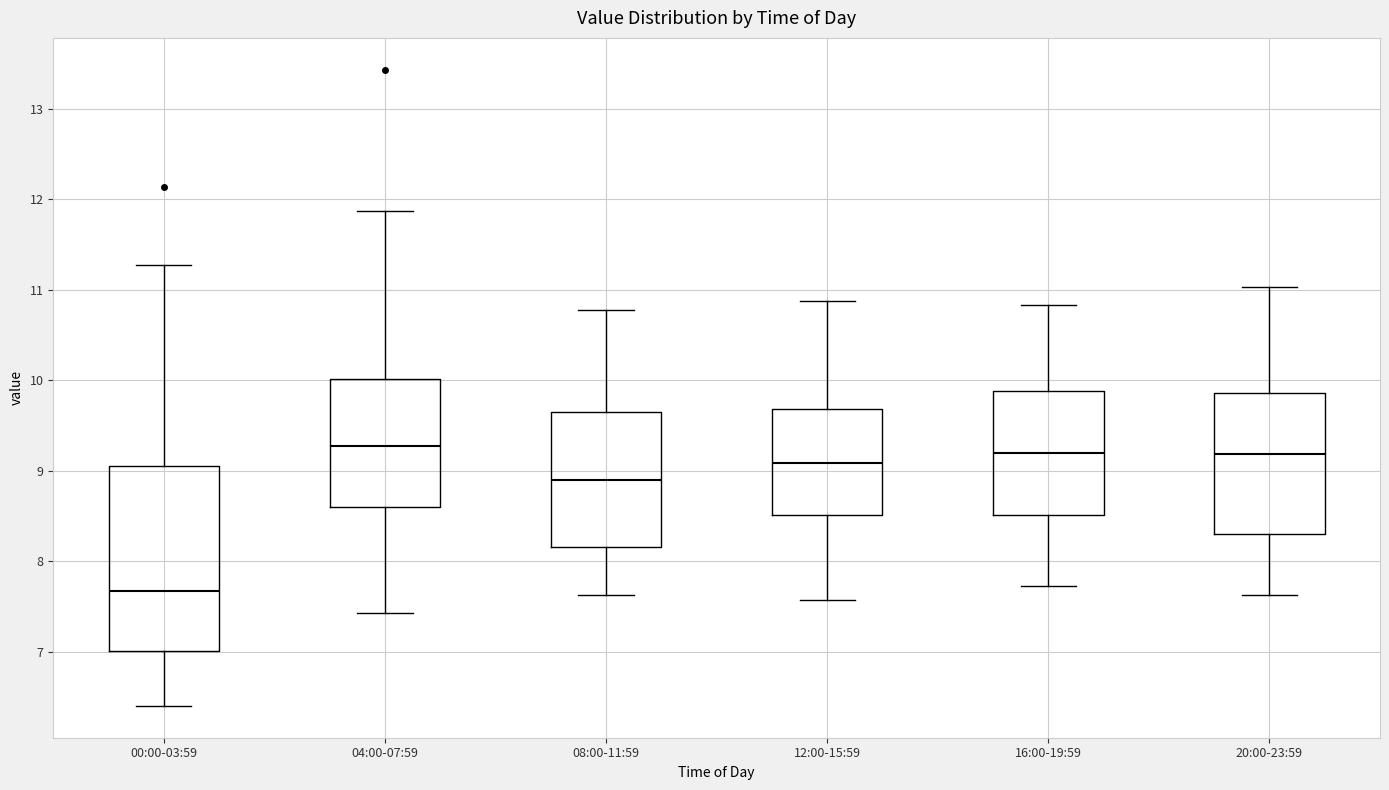

Reading left to right, transcribe this box plot: for each box, give where its median line is, the range the box spans, and where its two whiskers end, as read against the y-axis. The values are not printed on the chart, so give them approximately, as read against the axis.

00:00-03:59: median 7.7, box 7.0 to 9.1, whiskers 6.4 to 11.3
04:00-07:59: median 9.3, box 8.6 to 10.0, whiskers 7.4 to 11.9
08:00-11:59: median 8.9, box 8.2 to 9.6, whiskers 7.6 to 10.8
12:00-15:59: median 9.1, box 8.5 to 9.7, whiskers 7.6 to 10.9
16:00-19:59: median 9.2, box 8.5 to 9.9, whiskers 7.7 to 10.8
20:00-23:59: median 9.2, box 8.3 to 9.9, whiskers 7.6 to 11.0